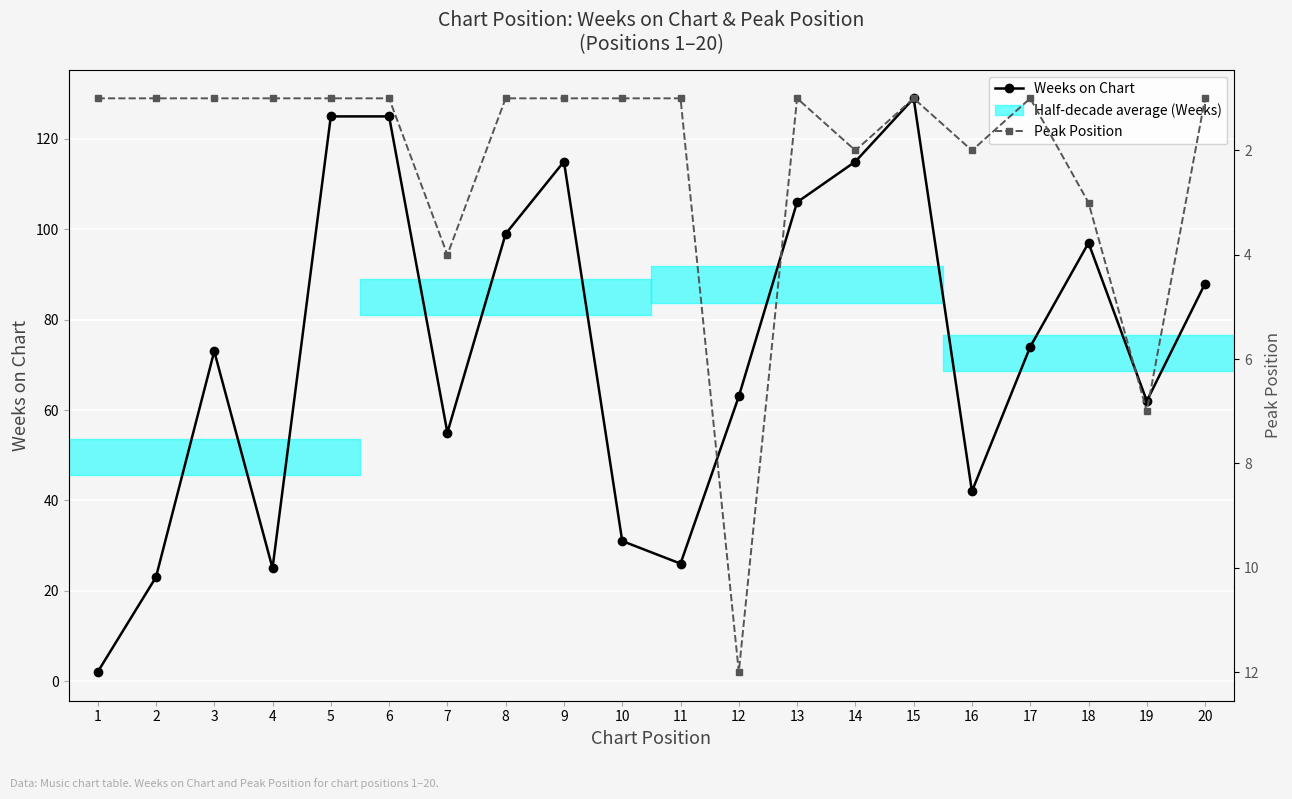

Where is Weeks on Chart nearest to the value 65?

12